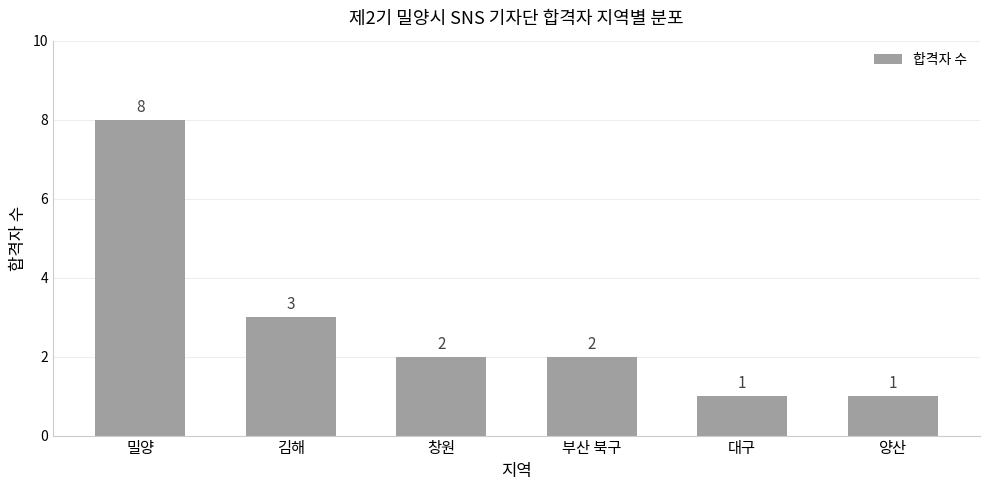

What is the ratio of the value at 김해 to the value at 창원?

1.5